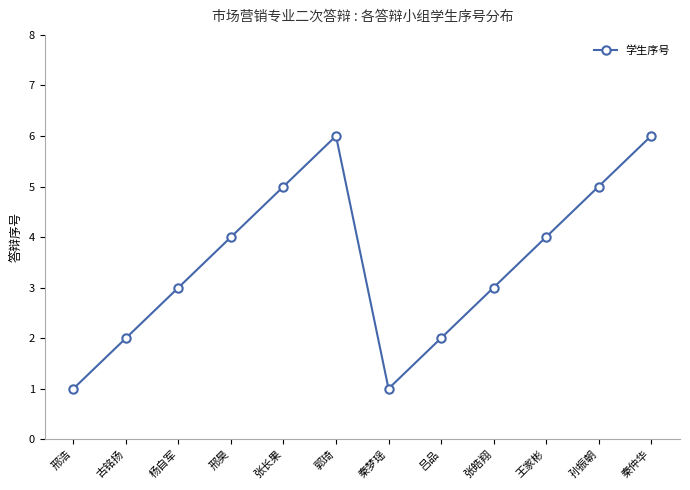

Read the value at 杨自军.

3